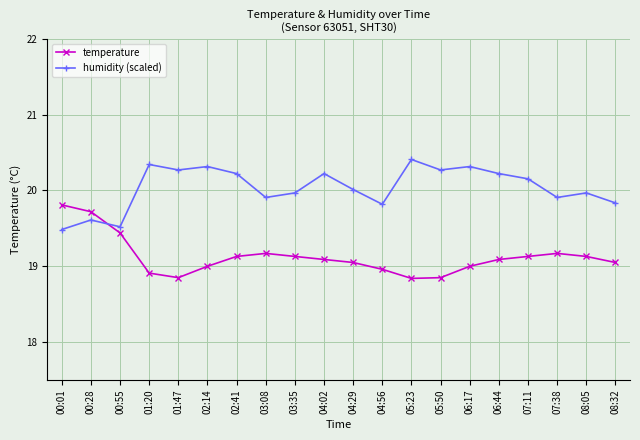

Is the value of humidity (scaled) at 08:05 greater than the value of temperature at 07:38?

Yes